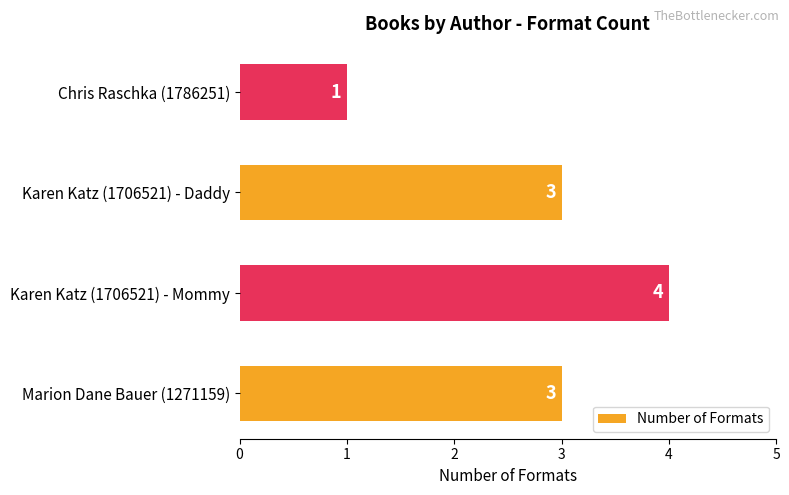

What is the ratio of the value at Chris Raschka (1786251) to the value at Marion Dane Bauer (1271159)?

0.3